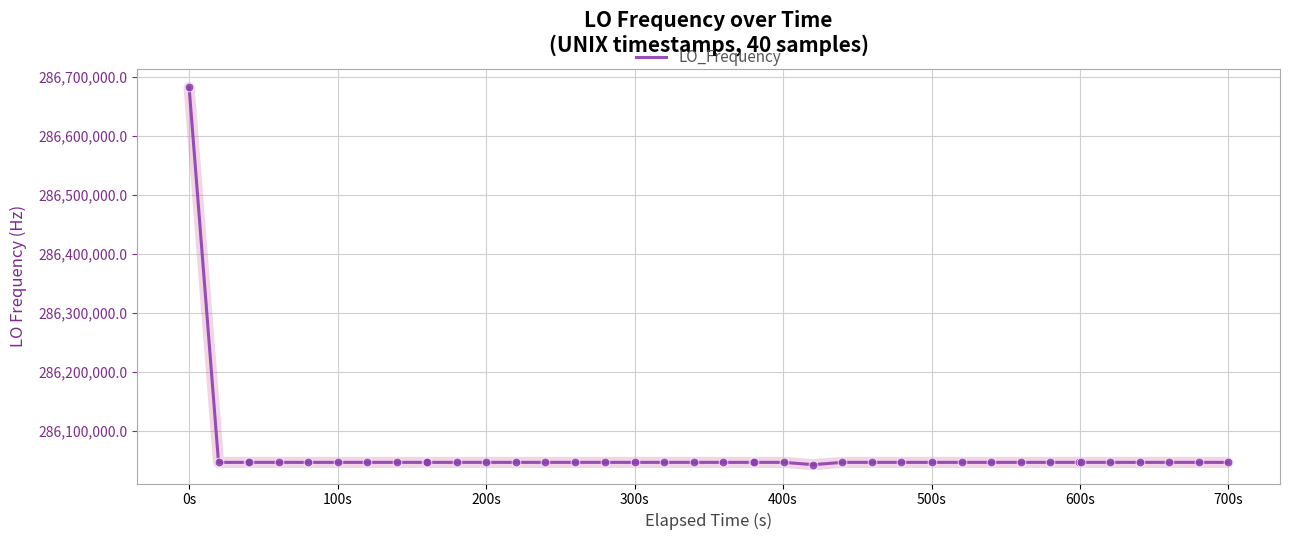

What is the greatest value displayed?

286682706.4